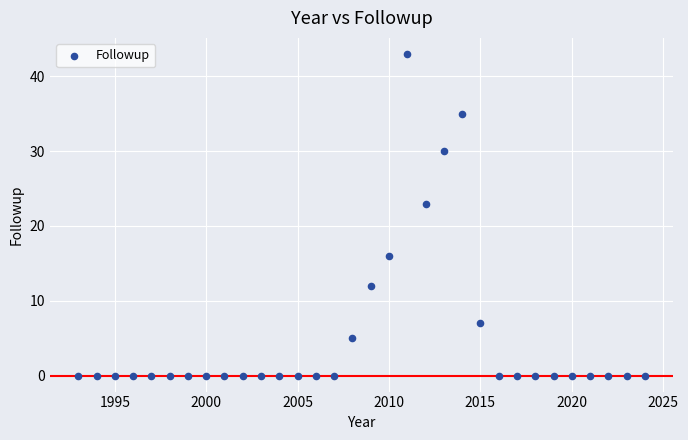

What is the range of X values (max minus min)?

31